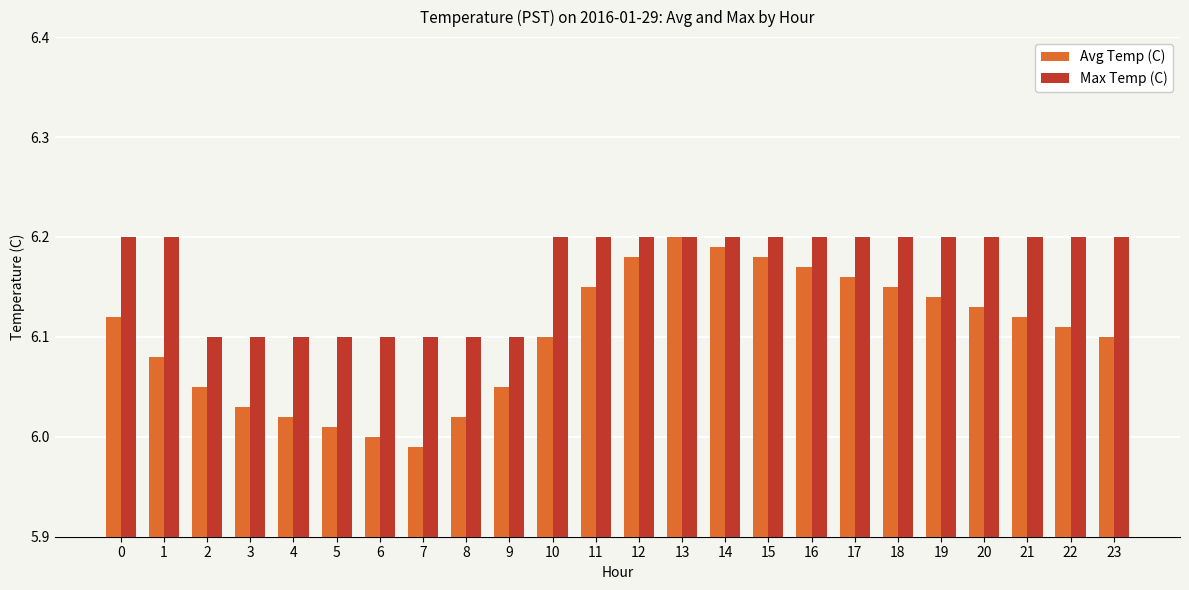

Which series has the largest range (max minus min)?

Avg Temp (C)